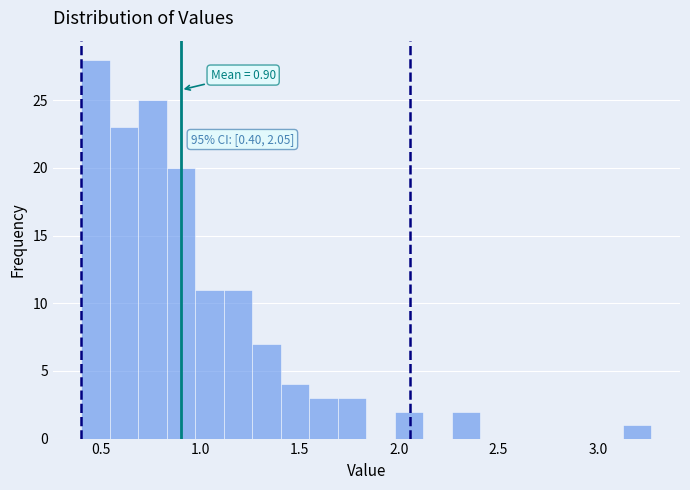

Around what value on the x-axis is the tallest bar? Give the approximate position of its centre, as read against the axis.

0.45